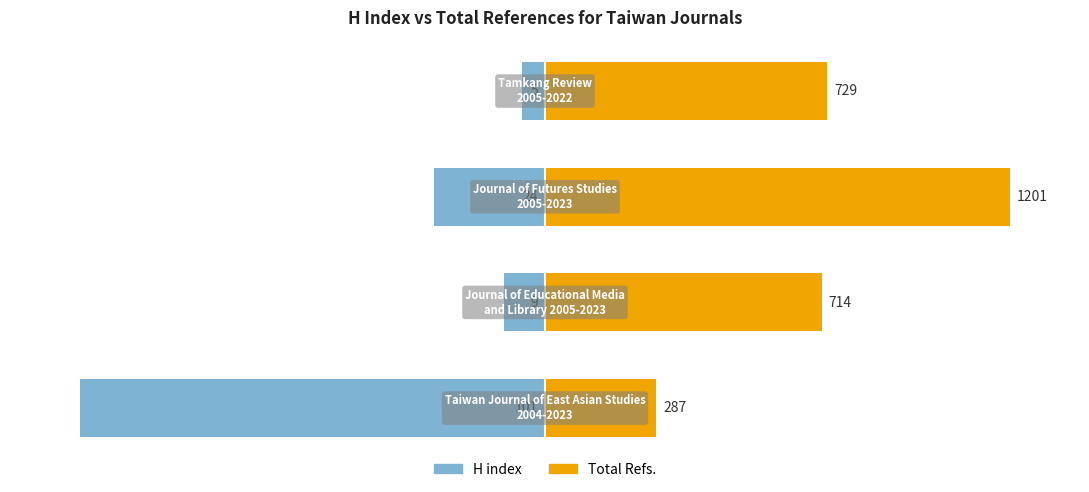

The Total Refs. series shows 41.1 at 1. True or false?

False